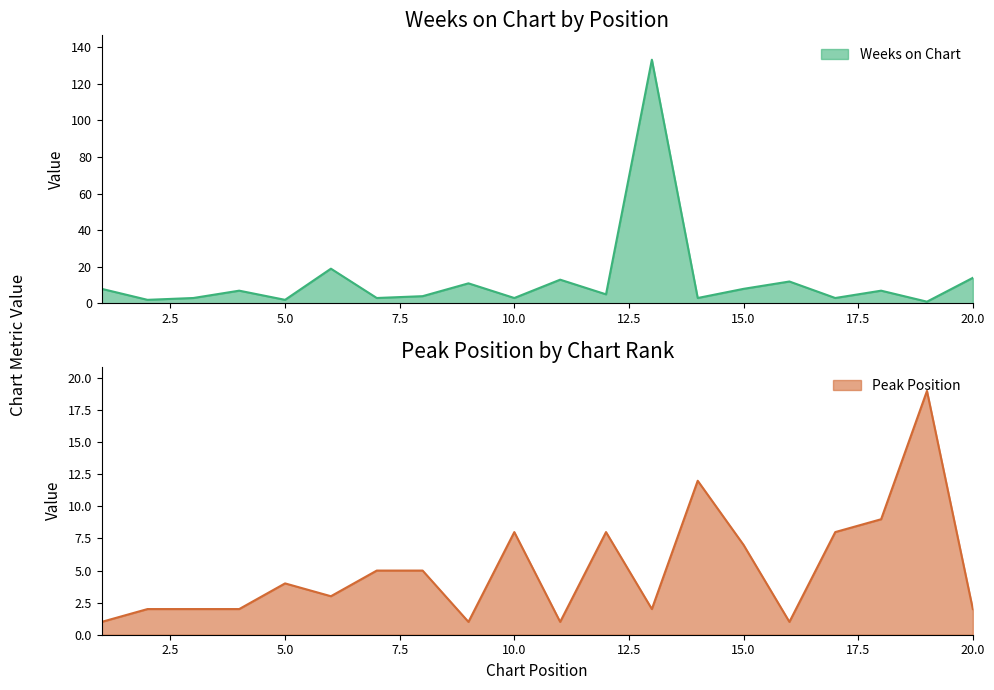

In Weeks on Chart, how many points are higher than both neighbors (excluding endpoints)?

7